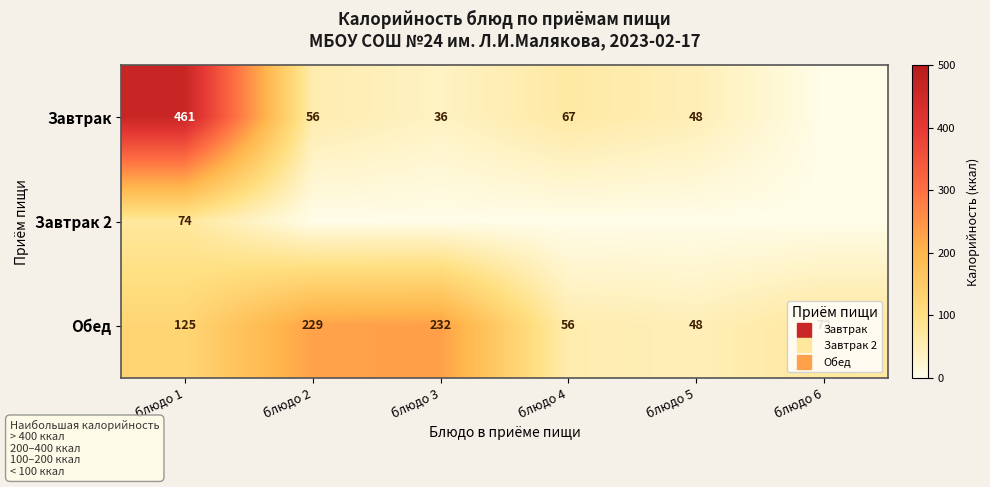

The value of Завтрак 2 at блюдо 1 is 73.6. True or false?

True